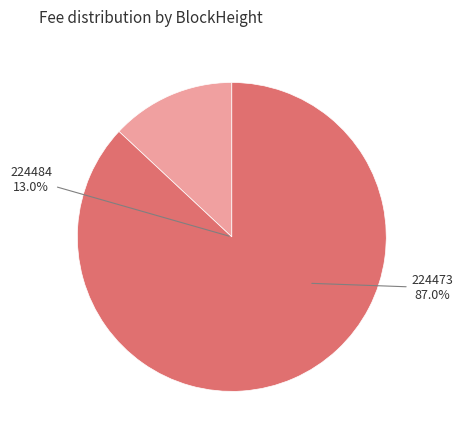

What is the total percentage of 224484 and 224473?

100.0%